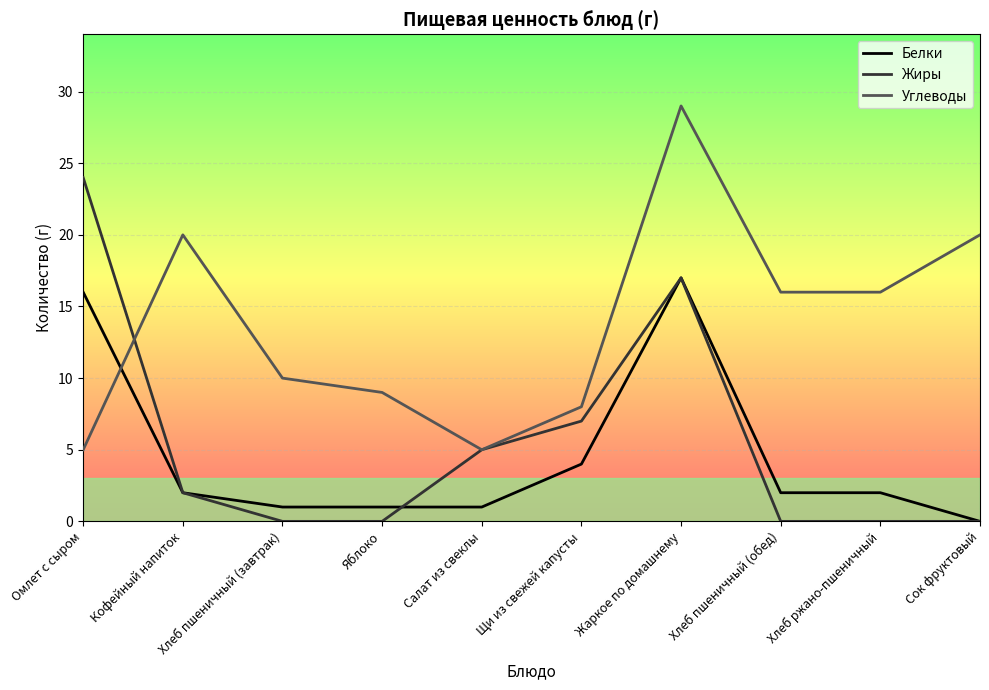

Is the value of Углеводы at Жаркое по домашнему greater than the value of Жиры at Сок фруктовый?

Yes